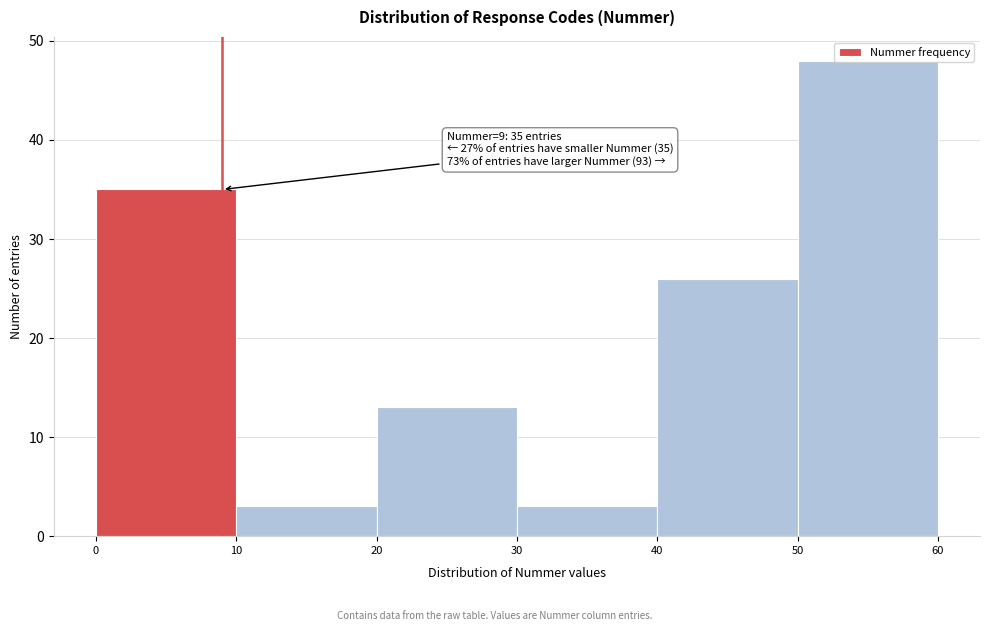

Which range on the x-axis has the tallest bar?

50 to 60